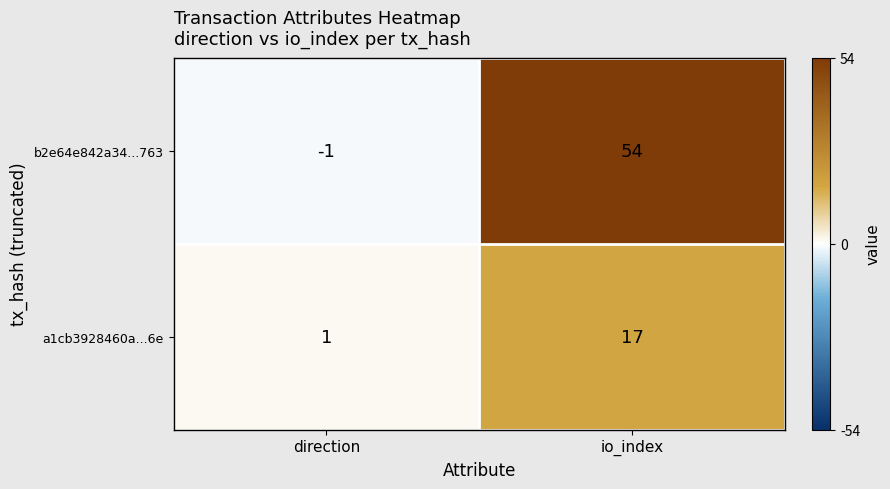

Reading left to right, what are all the values shown in this chart?

b2e64e842a34...763: -1	54
a1cb3928460a...6e: 1	17